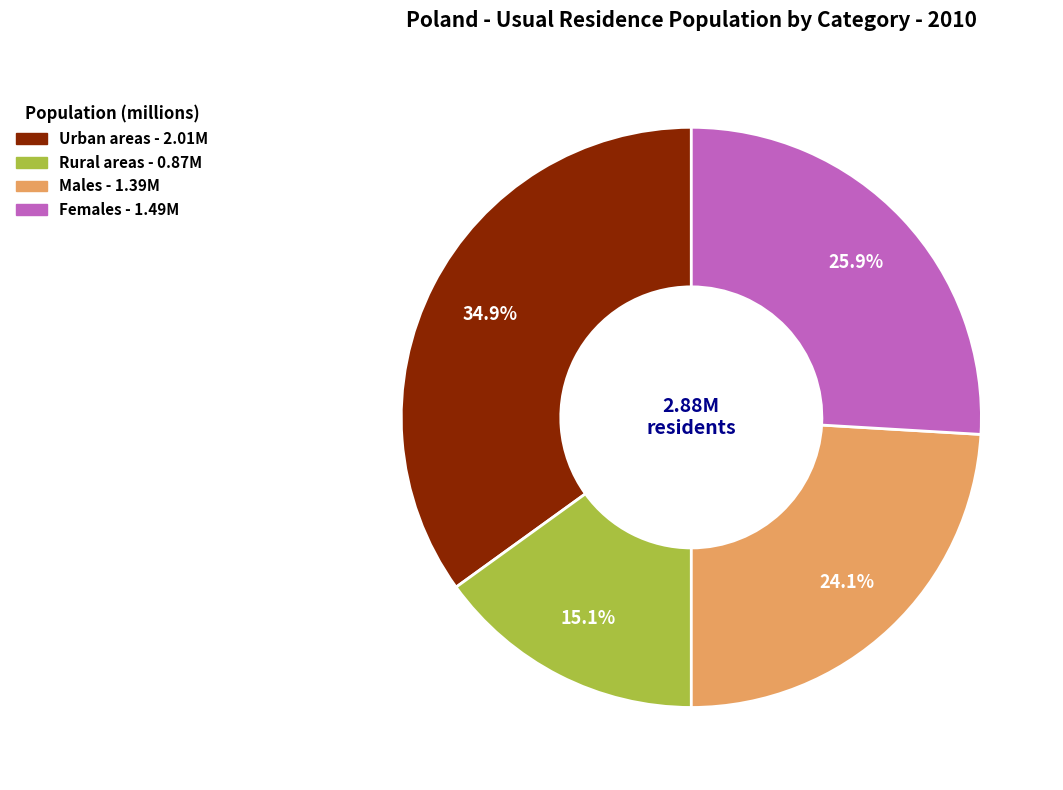

The Rural areas slice represents 28% of the pie. True or false?

False